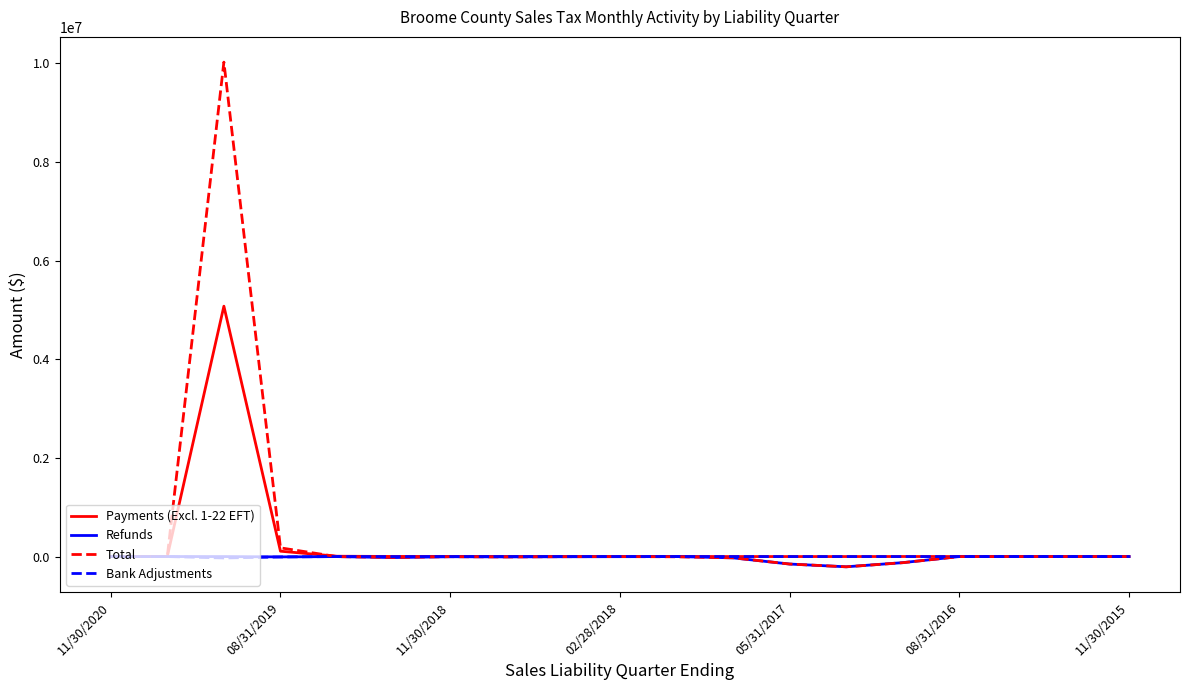

Which series has the largest total across all categories?

Total